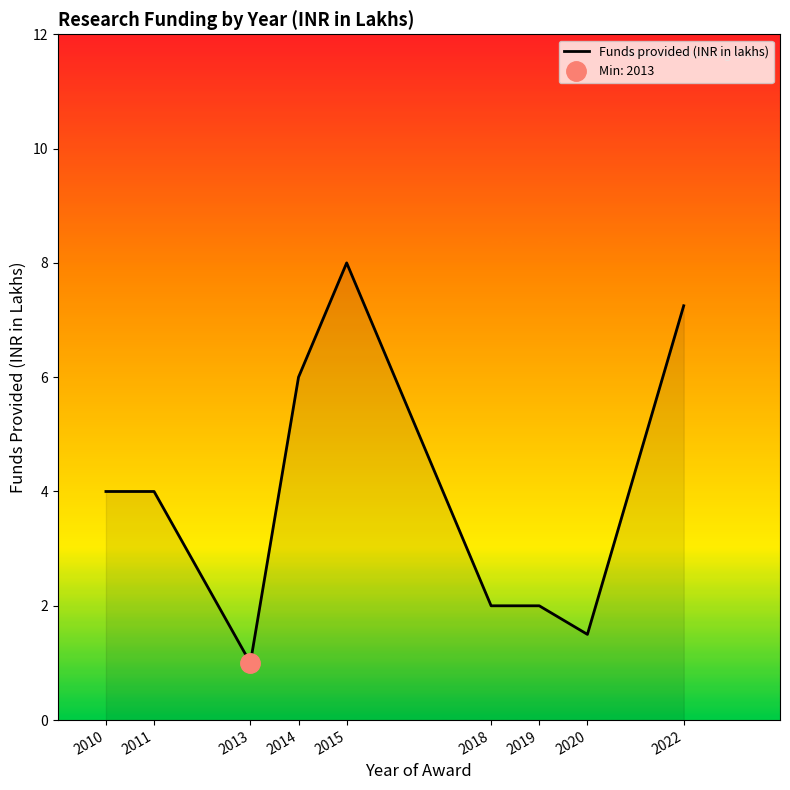

Reading right to left, what are all the values shown in this chart?

7.2	1.5	2.0	2.0	8.0	6.0	1.0	4.0	4.0